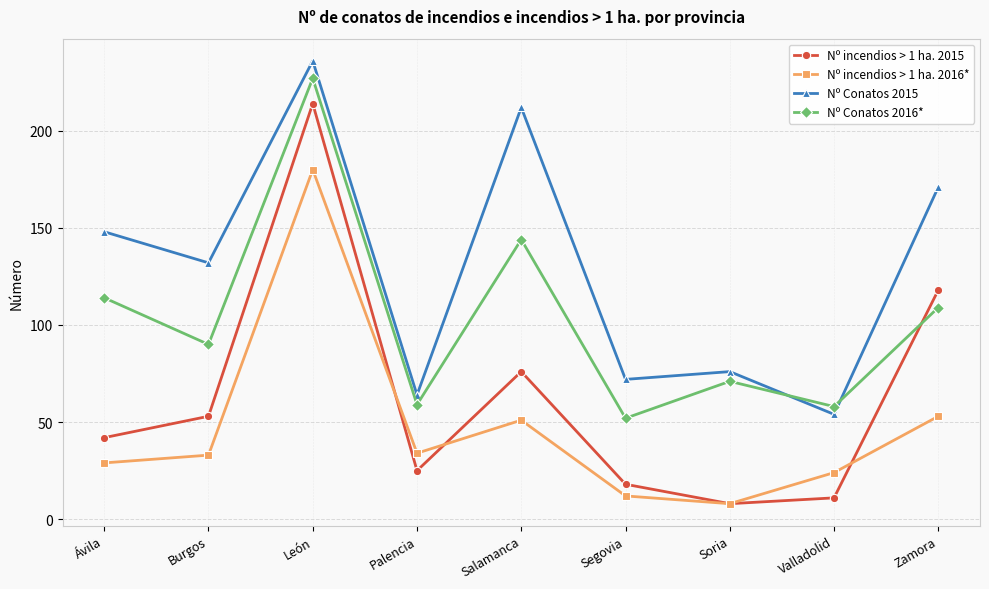

Where is the first local maximum for Nº incendios > 1 ha. 2015?

León